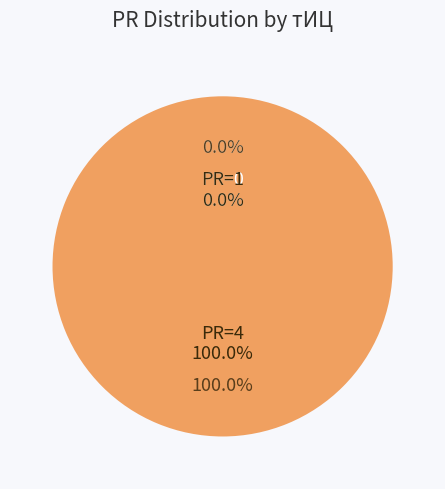

The 1 slice represents 0% of the pie. True or false?

True